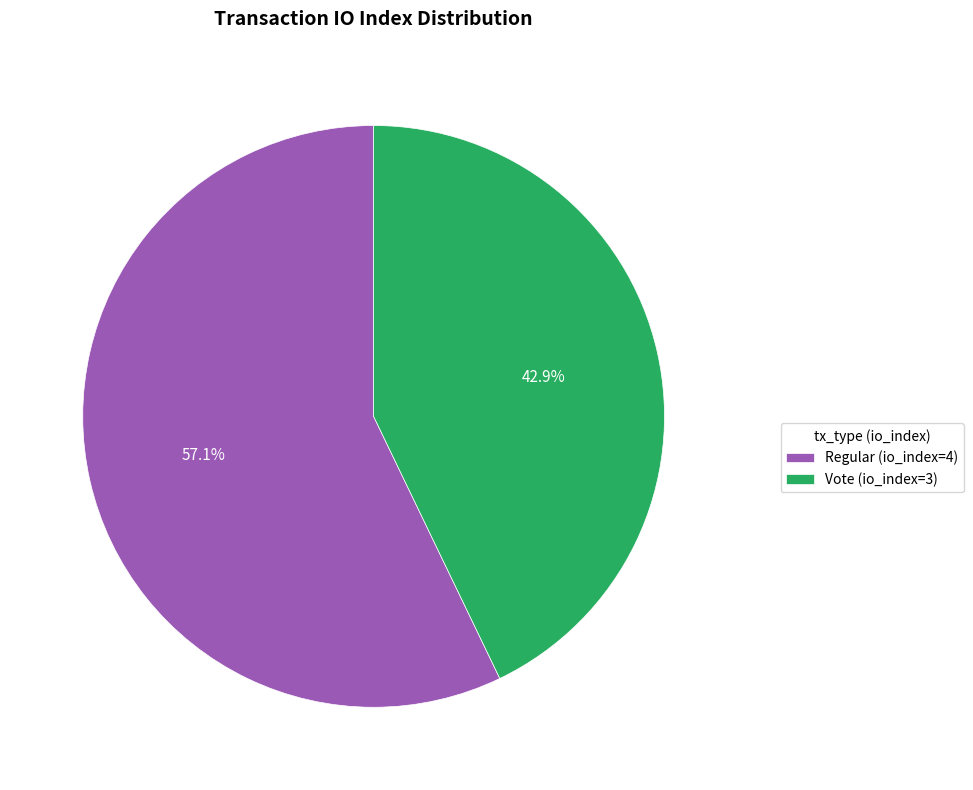

How many segments does this pie chart have?

2